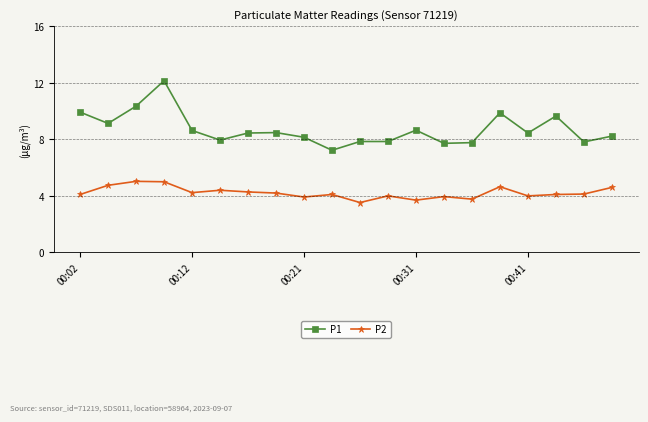

What is the sum of all P1 values?

174.3